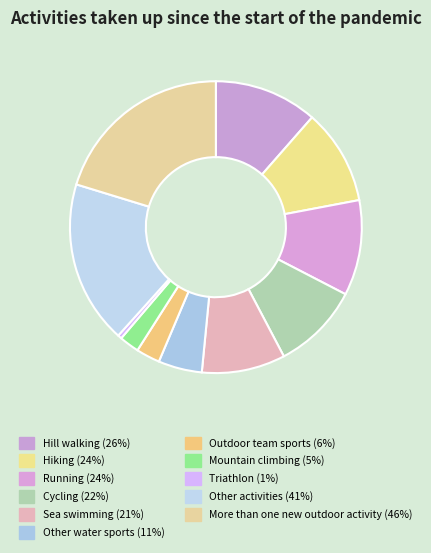

How many segments does this pie chart have?

11